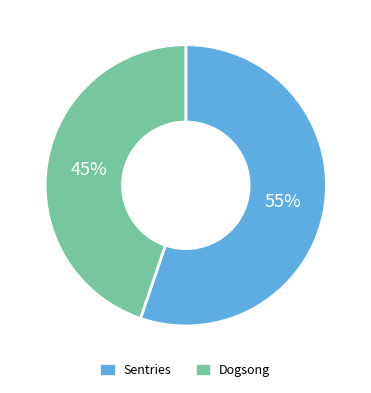

What is the majority slice?

Sentries